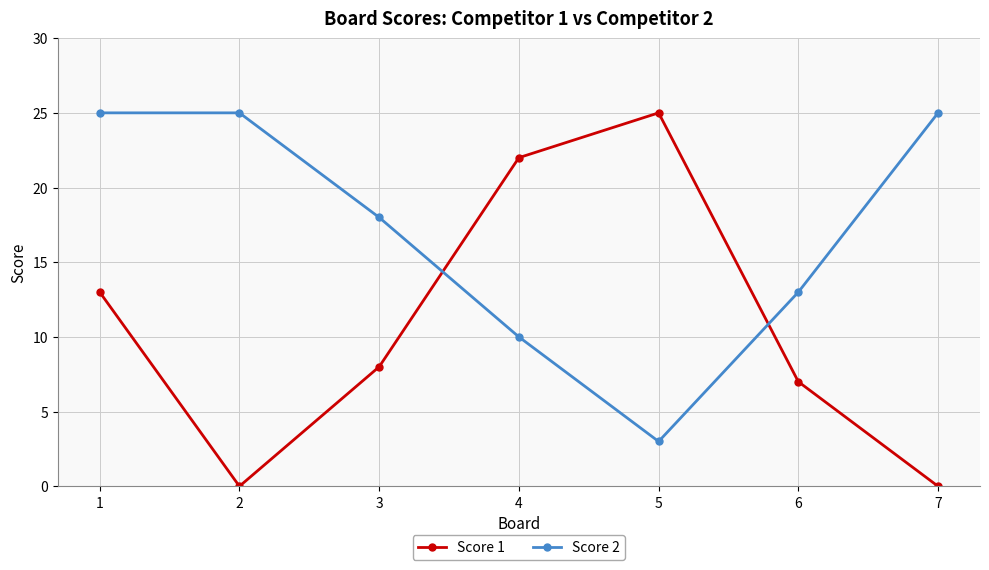

The Score 2 series shows 7 at 6. True or false?

False